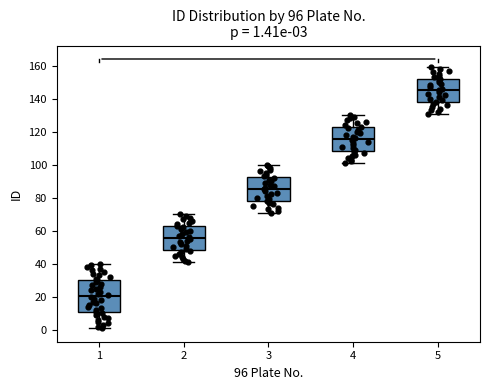

Comparing the boxes themselves (not the whiskers), which one is the tallest?

1